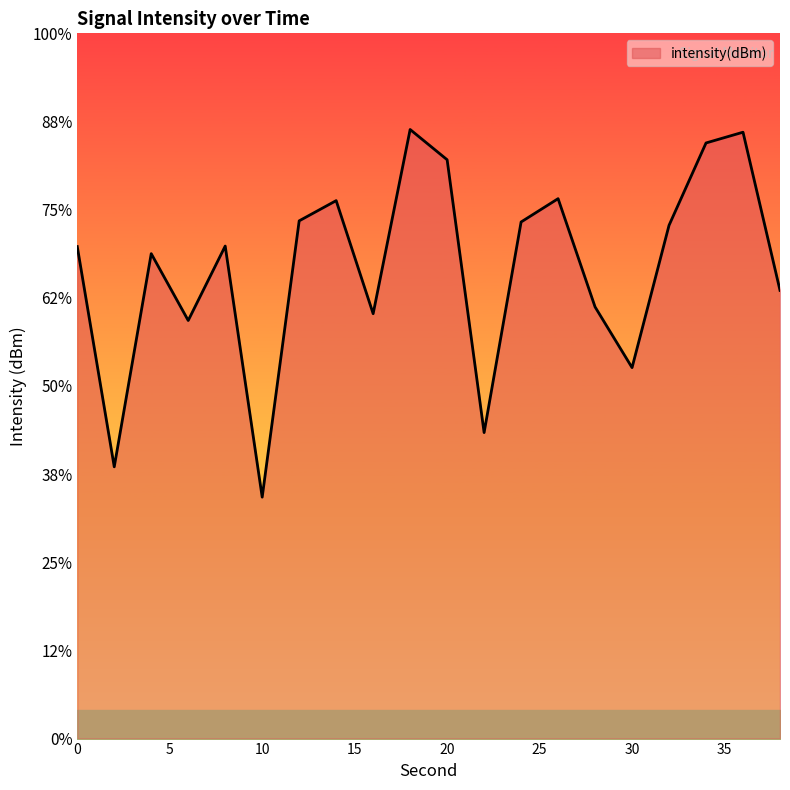

Where is the first local minimum?

2